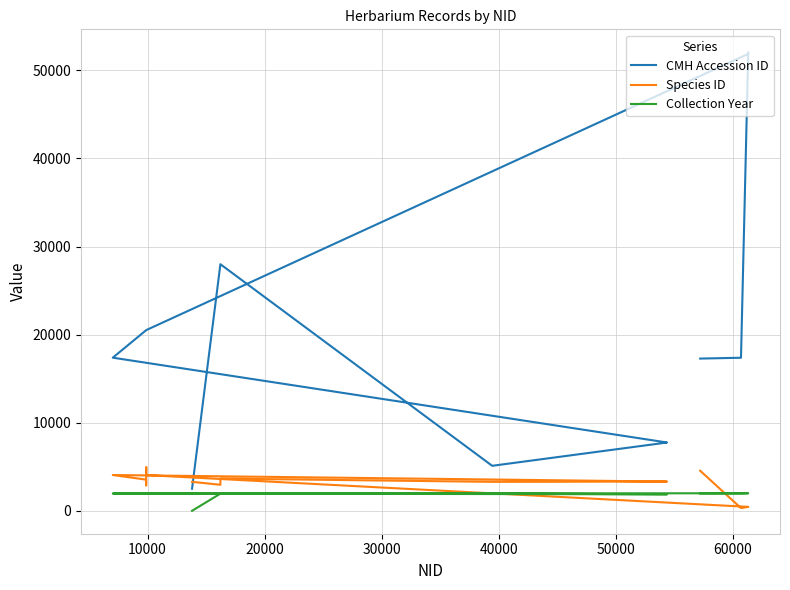

True or false: CMH Accession ID and Collection Year intersect in this chart.

False